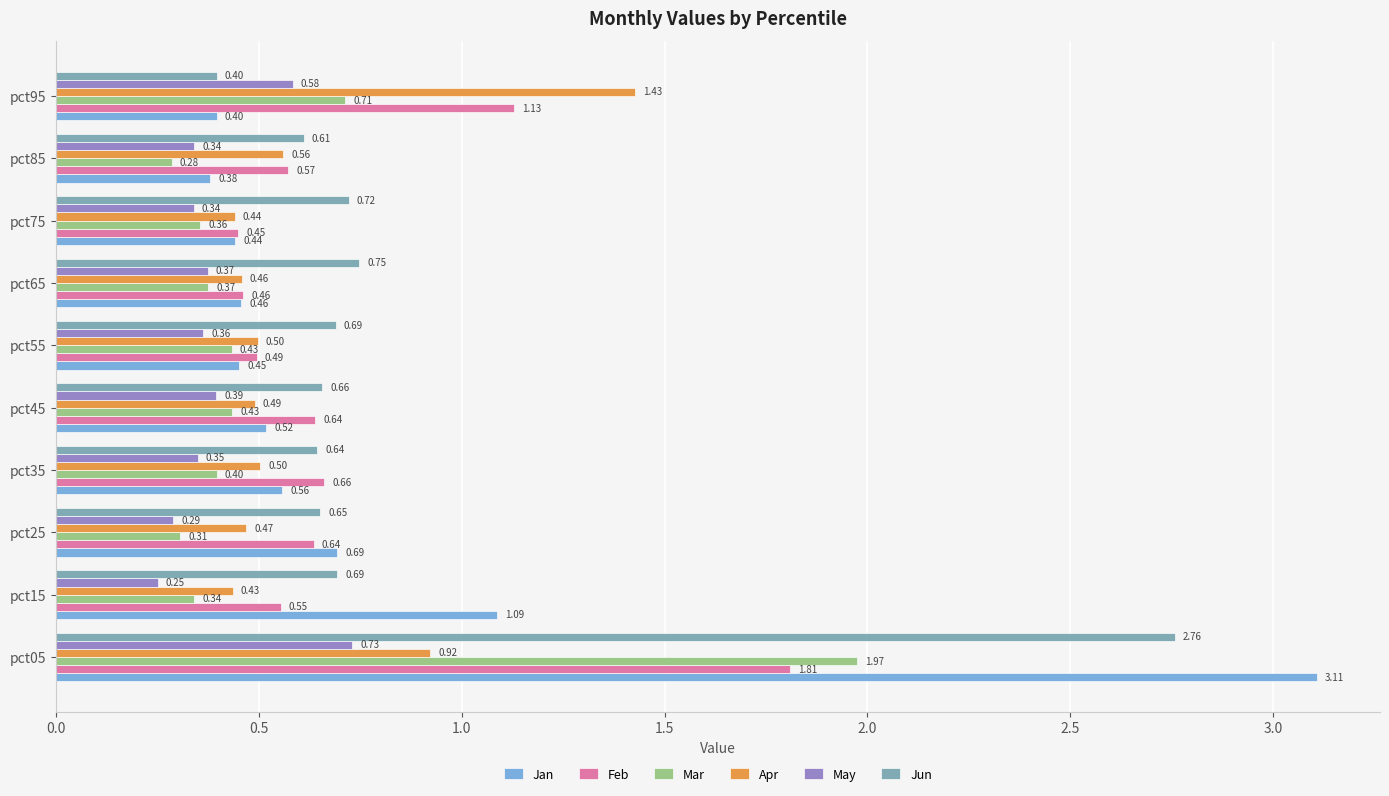

At pct15, list the series in order from largest to smallest.

Jan, Jun, Feb, Apr, Mar, May